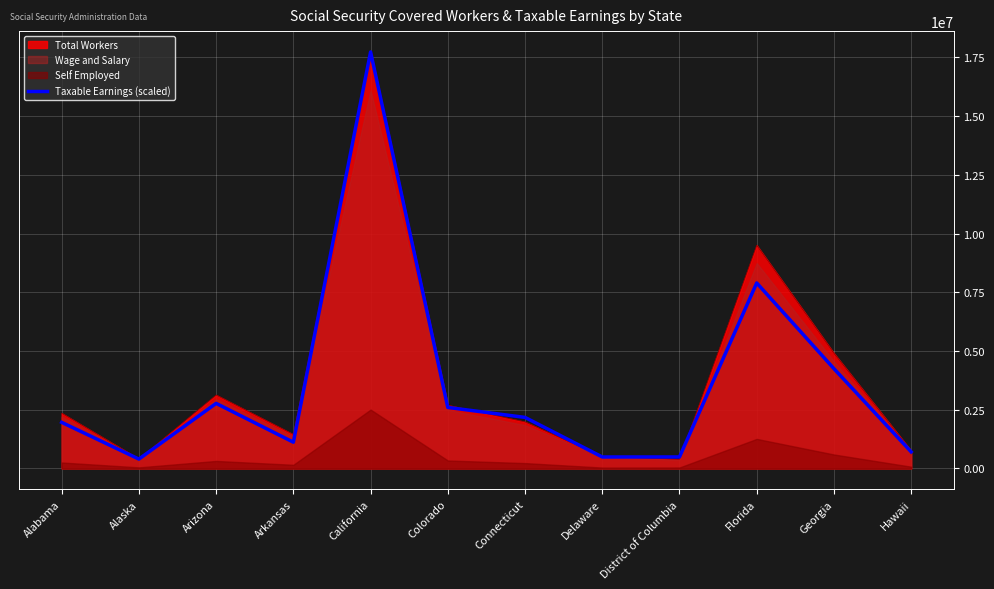

What is the maximum value for Total Workers?

17736145.0